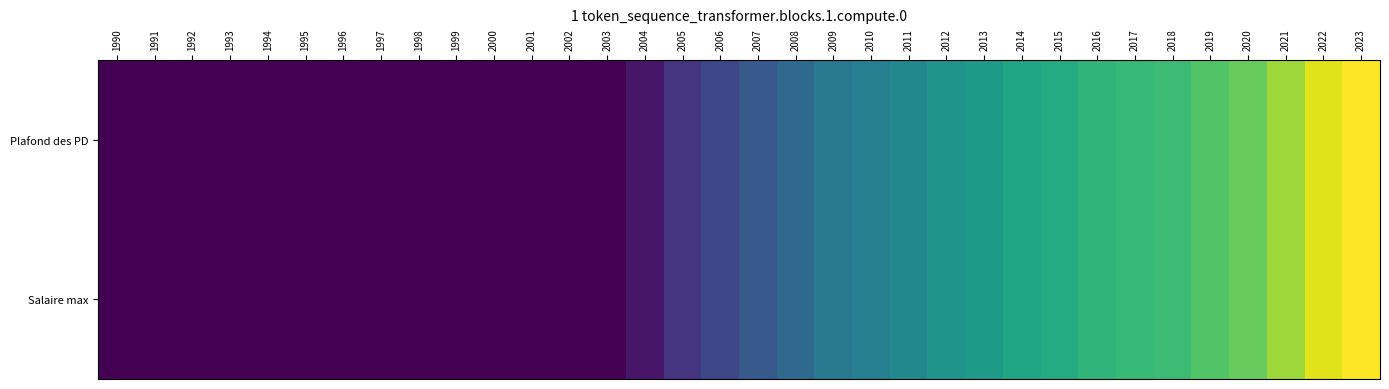

Reading left to right, transcribe all the data shown in this chart.

Plafond des PD: 1990=0.0	1991=0.0	1992=0.0	1993=0.0	1994=0.0	1995=0.0	1996=0.0	1997=0.0	1998=0.0	1999=0.0	2000=0.0	2001=0.0	2002=0.0	2003=0.0	2004=0.1	2005=0.2	2006=0.2	2007=0.3	2008=0.3	2009=0.4	2010=0.4	2011=0.5	2012=0.5	2013=0.5	2014=0.6	2015=0.6	2016=0.7	2017=0.7	2018=0.7	2019=0.7	2020=0.8	2021=0.9	2022=1.0	2023=1.0
Salaire max: 1990=0.0	1991=0.0	1992=0.0	1993=0.0	1994=0.0	1995=0.0	1996=0.0	1997=0.0	1998=0.0	1999=0.0	2000=0.0	2001=0.0	2002=0.0	2003=0.0	2004=0.1	2005=0.2	2006=0.2	2007=0.3	2008=0.3	2009=0.4	2010=0.4	2011=0.5	2012=0.5	2013=0.5	2014=0.6	2015=0.6	2016=0.7	2017=0.7	2018=0.7	2019=0.7	2020=0.8	2021=0.9	2022=1.0	2023=1.0